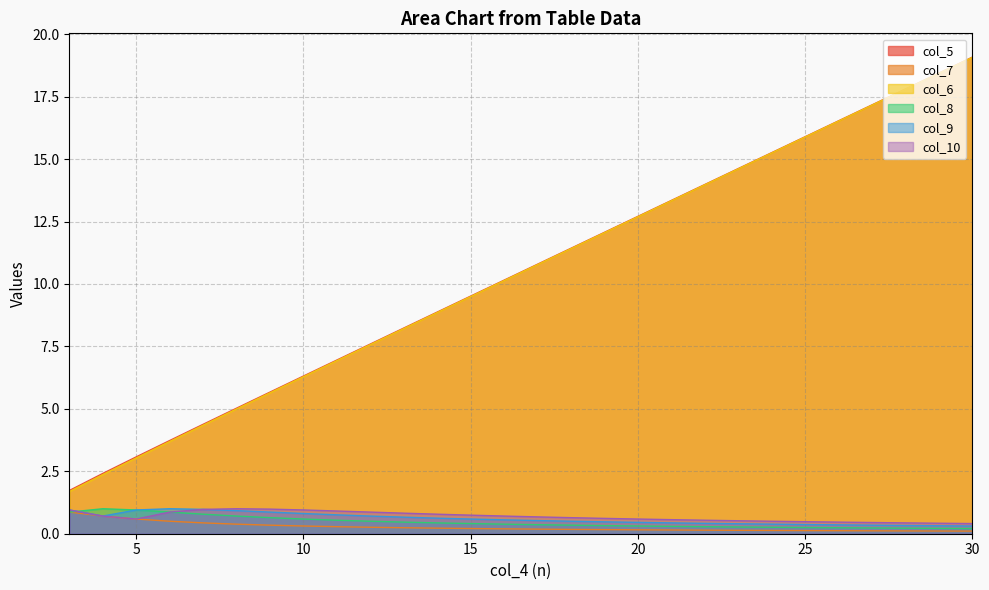

True or false: col_10 and col_5 intersect in this chart.

False